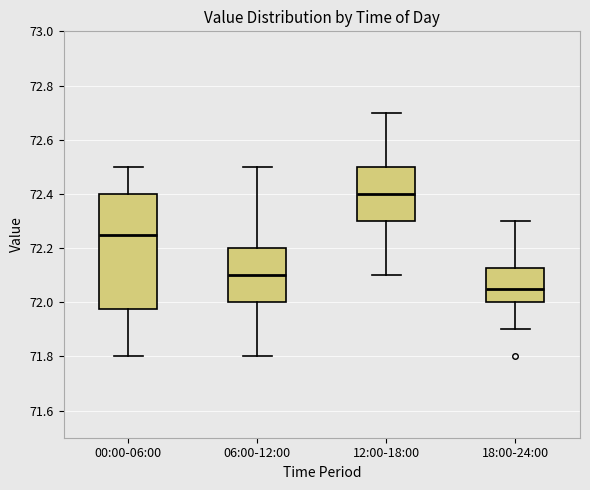

Reading left to right, transcribe this box plot: for each box, give where its median line is, the range the box spans, and where its two whiskers end, as read against the y-axis. The values are not printed on the chart, so give them approximately, as read against the axis.

00:00-06:00: median 72.26, box 71.98 to 72.40, whiskers 71.80 to 72.50
06:00-12:00: median 72.10, box 72.00 to 72.20, whiskers 71.80 to 72.50
12:00-18:00: median 72.40, box 72.30 to 72.50, whiskers 72.10 to 72.70
18:00-24:00: median 72.06, box 72.00 to 72.12, whiskers 71.90 to 72.30